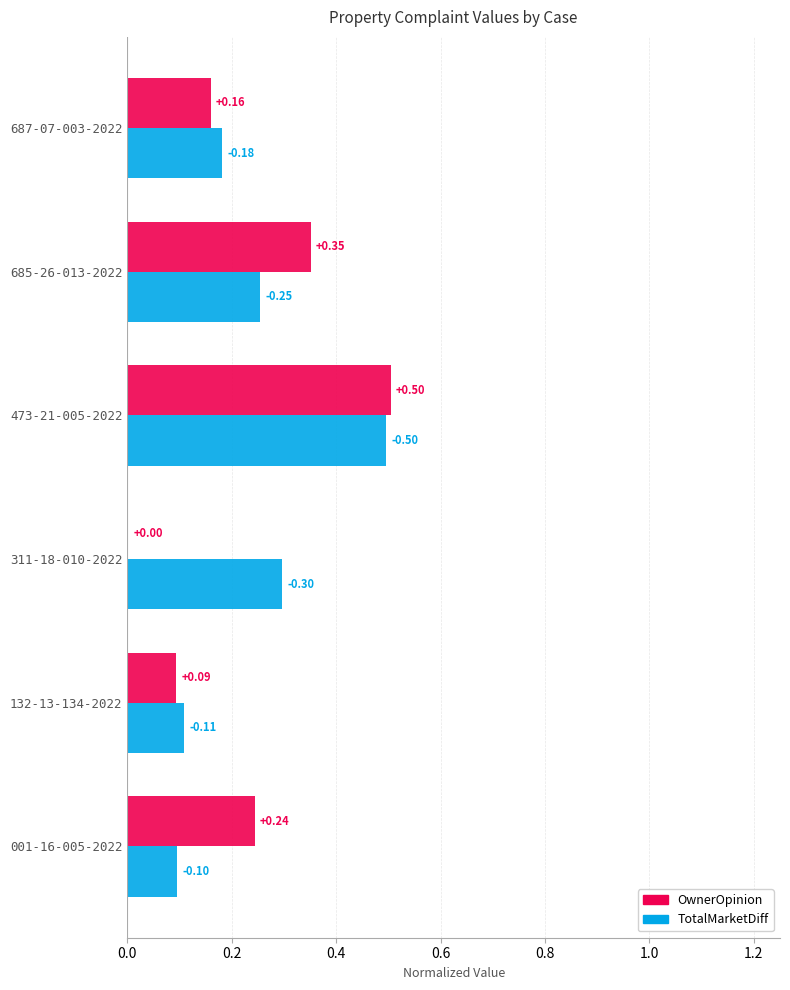

Is the value of TotalMarketDiff at 311-18-010-2022 greater than the value of OwnerOpinion at 473-21-005-2022?

No